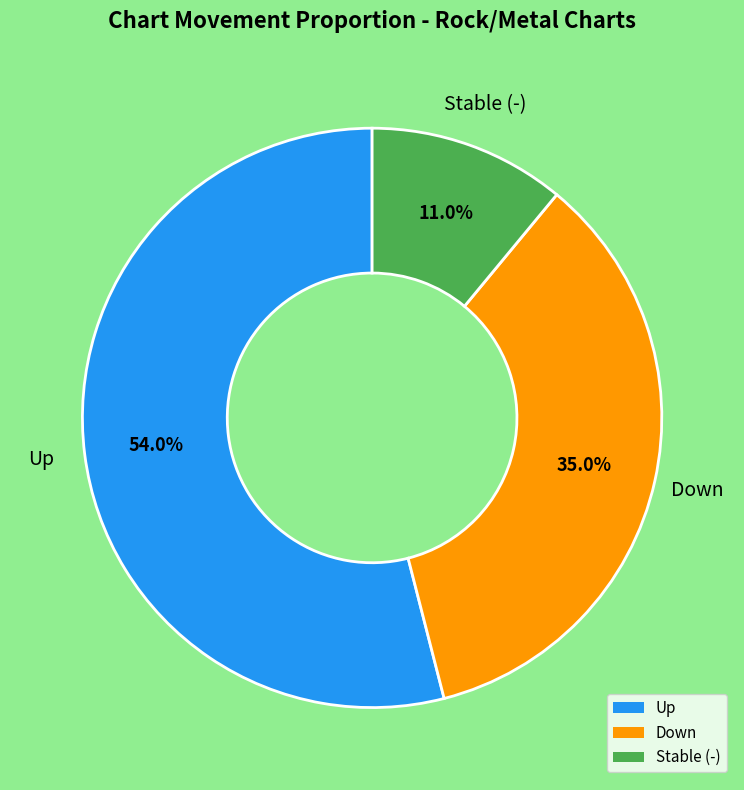

Does any single category account for the majority?

Yes